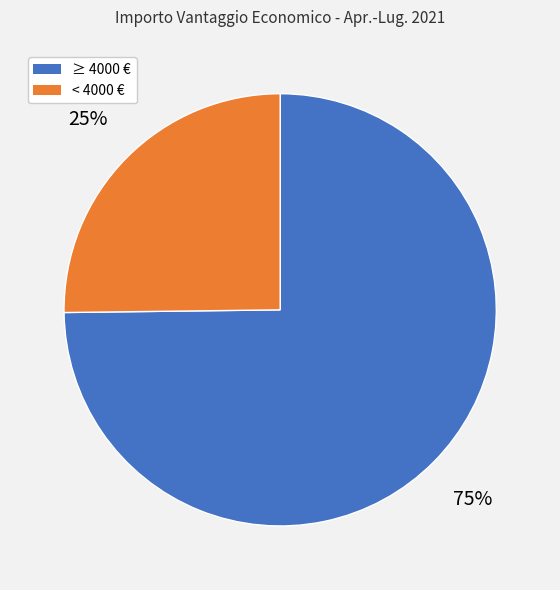

Is there a majority slice in this chart?

Yes